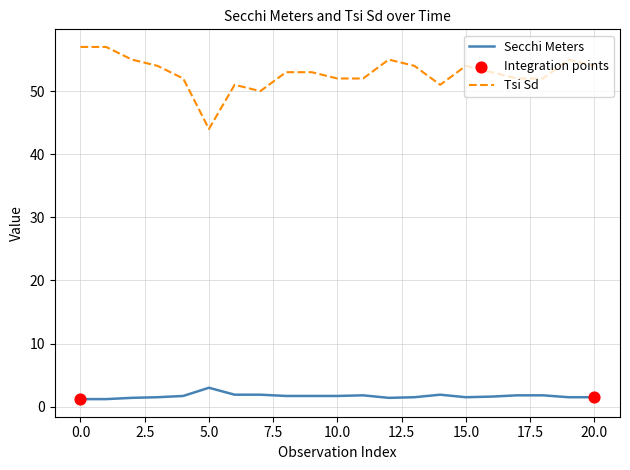

Which series has the largest total across all categories?

Tsi Sd